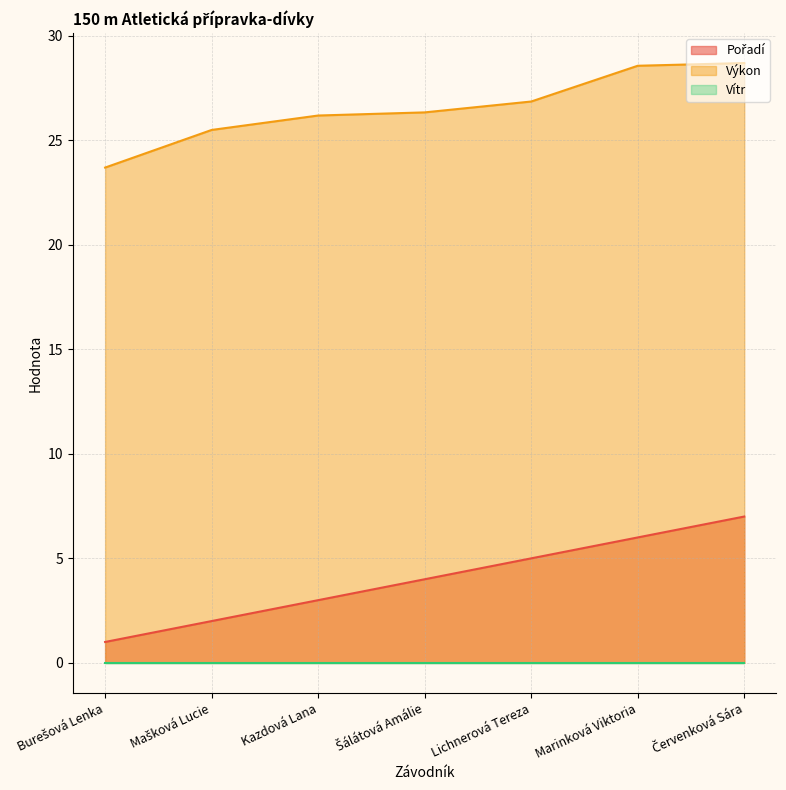

What is the maximum value shown in the chart?

28.7